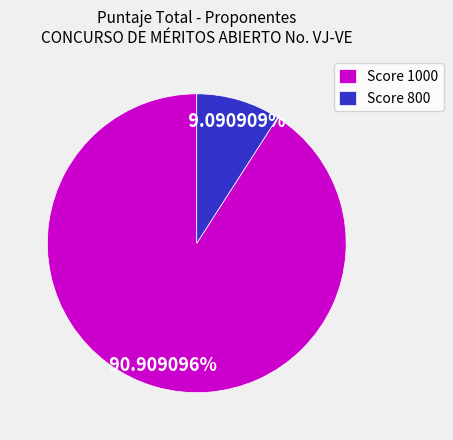

Is the sum of Score 800 and Score 1000 greater than half?

Yes